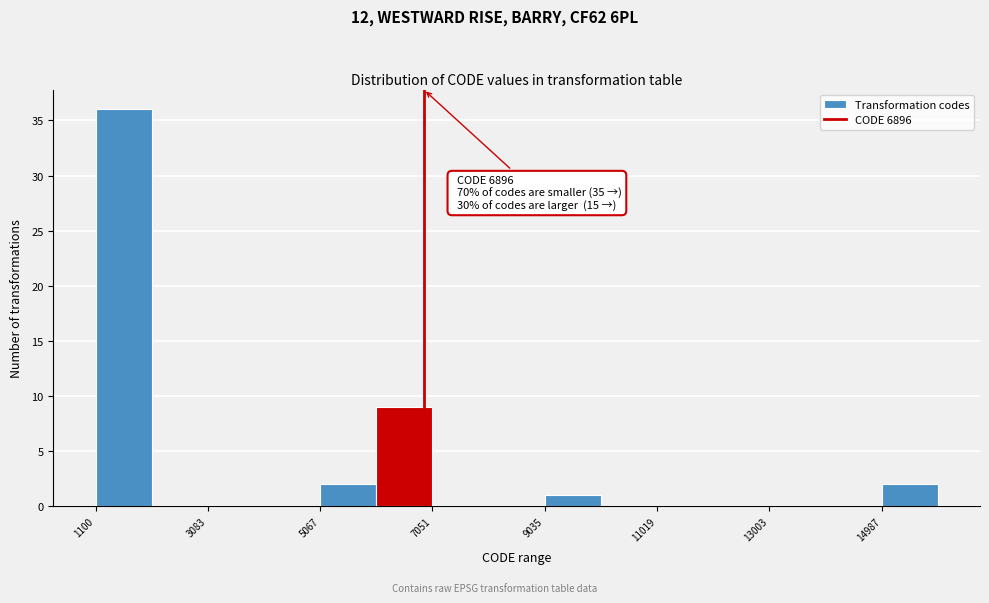

Which range on the x-axis has the tallest bar?

1200 to 2000